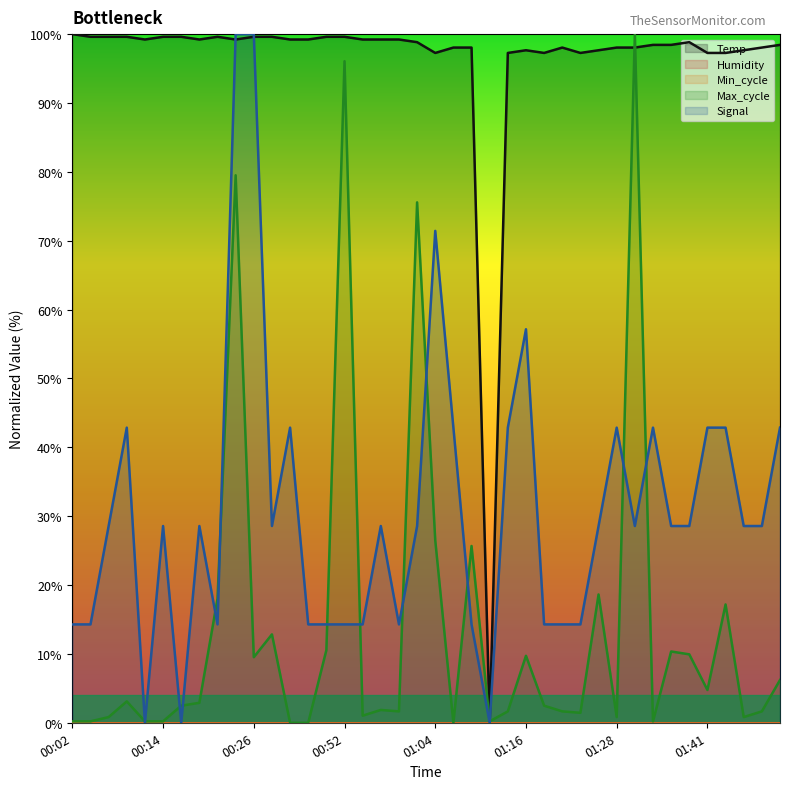

Reading right to left, list all the values displayed in this chart.

Temp: 01:50=98.4	01:48=98.0	01:45=97.7	01:43=97.3	01:41=97.3	01:38=98.8	01:36=98.4	01:33=98.4	01:31=98.0	01:28=98.0	01:26=97.7	01:23=97.3	01:21=98.0	01:19=97.3	01:16=97.7	01:14=97.3	01:11=0.0	01:09=98.0	01:06=98.0	01:04=97.3	01:02=98.8	00:59=99.2	00:57=99.2	00:54=99.2	00:52=99.6	00:49=99.6	00:33=99.2	00:31=99.2	00:28=99.6	00:26=99.6	00:24=99.2	00:21=99.6	00:19=99.2	00:16=99.6	00:14=99.6	00:11=99.2	00:09=99.6	00:07=99.6	00:04=99.6	00:02=100.0
Max_cycle: 01:50=6.2	01:48=1.7	01:45=0.8	01:43=17.2	01:41=4.8	01:38=9.9	01:36=10.4	01:33=0.2	01:31=100.0	01:28=0.8	01:26=18.6	01:23=1.4	01:21=1.7	01:19=2.5	01:16=9.7	01:14=1.7	01:11=0.2	01:09=25.7	01:06=0.0	01:04=26.5	01:02=75.6	00:59=1.7	00:57=1.9	00:54=1.0	00:52=96.1	00:49=10.6	00:33=0.0	00:31=0.0	00:28=12.8	00:26=9.5	00:24=79.5	00:21=18.0	00:19=2.9	00:16=2.5	00:14=0.2	00:11=0.2	00:09=3.1	00:07=0.8	00:04=0.2	00:02=0.2
Signal: 01:50=42.9	01:48=28.6	01:45=28.6	01:43=42.9	01:41=42.9	01:38=28.6	01:36=28.6	01:33=42.9	01:31=28.6	01:28=42.9	01:26=28.6	01:23=14.3	01:21=14.3	01:19=14.3	01:16=57.1	01:14=42.9	01:11=0.0	01:09=14.3	01:06=42.9	01:04=71.4	01:02=28.6	00:59=14.3	00:57=28.6	00:54=14.3	00:52=14.3	00:49=14.3	00:33=14.3	00:31=42.9	00:28=28.6	00:26=100.0	00:24=100.0	00:21=14.3	00:19=28.6	00:16=0.0	00:14=28.6	00:11=0.0	00:09=42.9	00:07=28.6	00:04=14.3	00:02=14.3